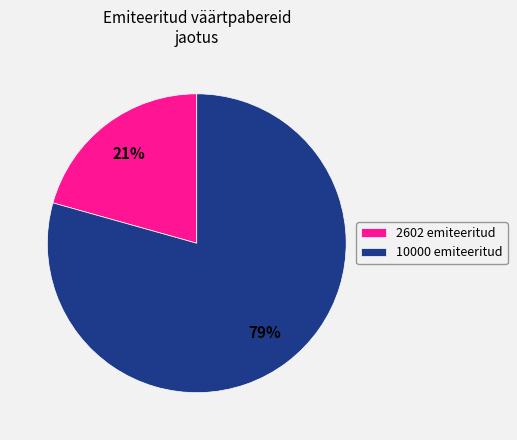

Does any single category account for the majority?

Yes